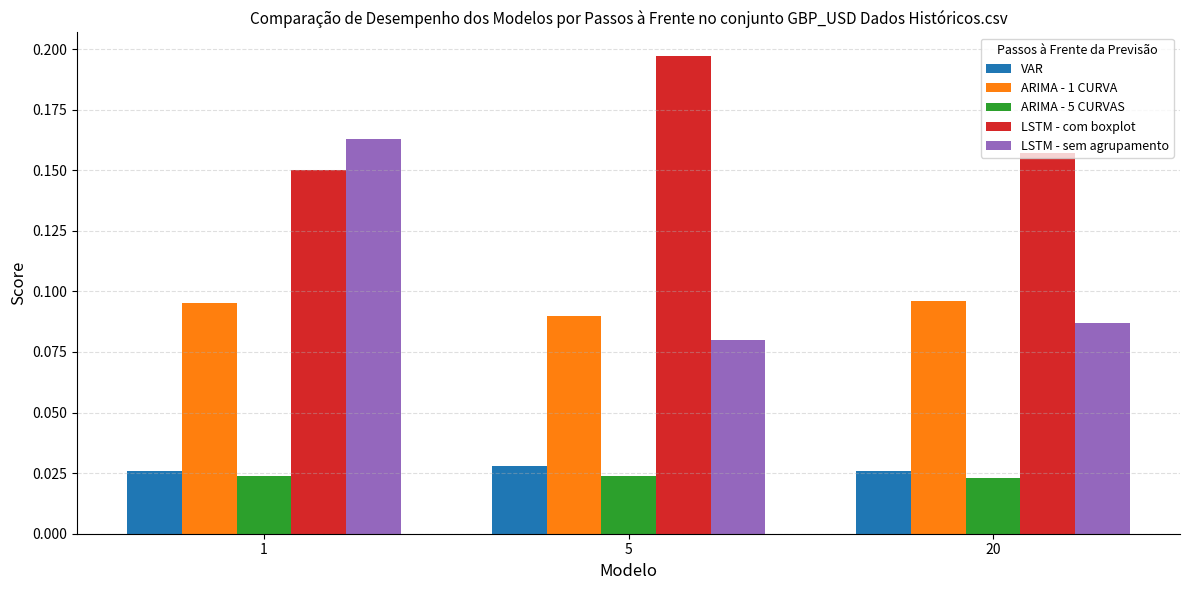

Which series changed the most between 1 and 5?

LSTM - sem agrupamento